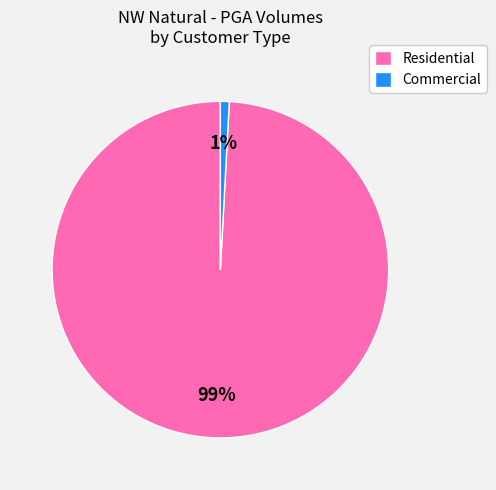

Is there any slice that represents more than half of the pie?

Yes